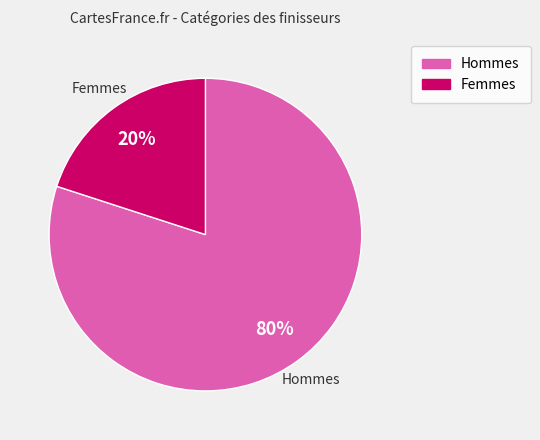

Is there a majority slice in this chart?

Yes